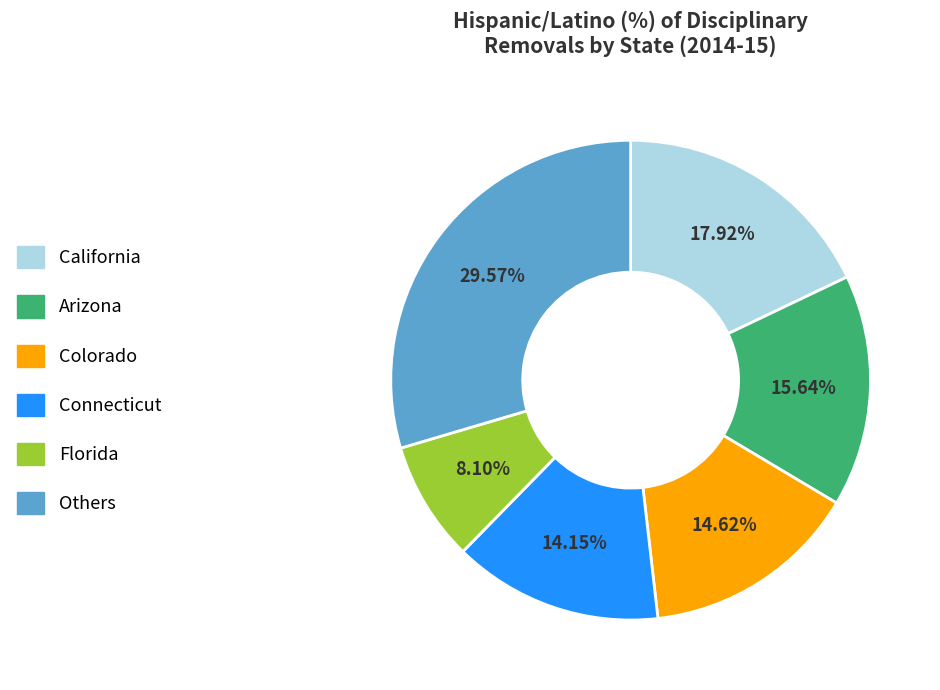

Does any single category account for the majority?

No